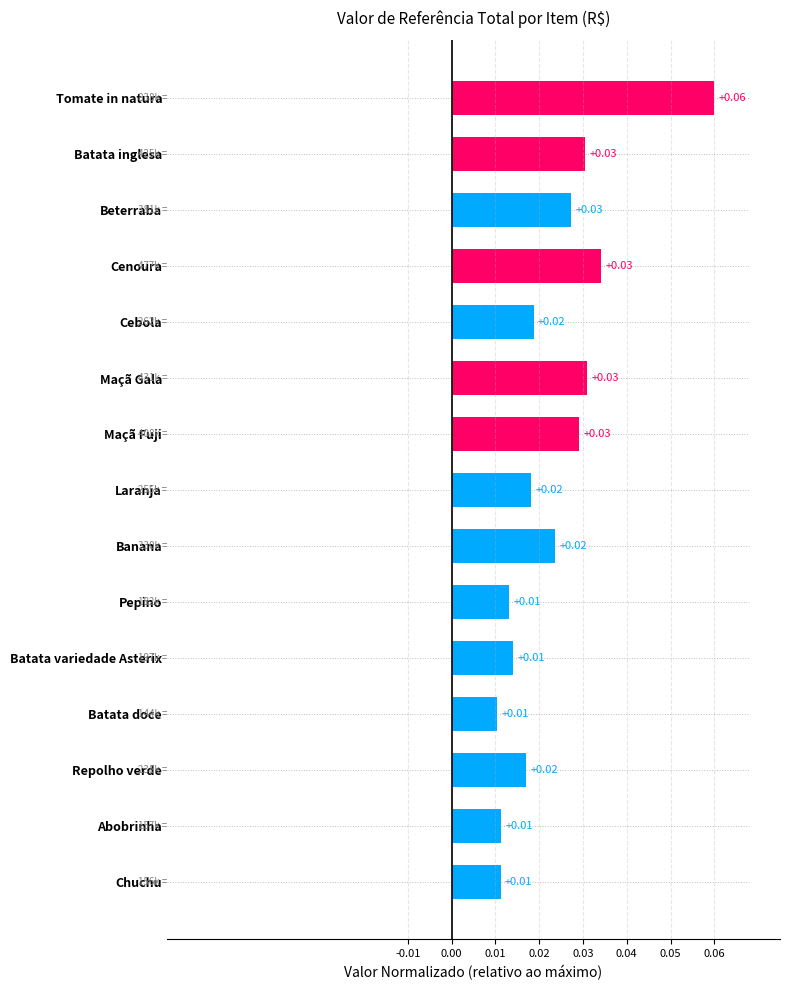

Between Banana and Maçã Fuji, which is larger?

Maçã Fuji